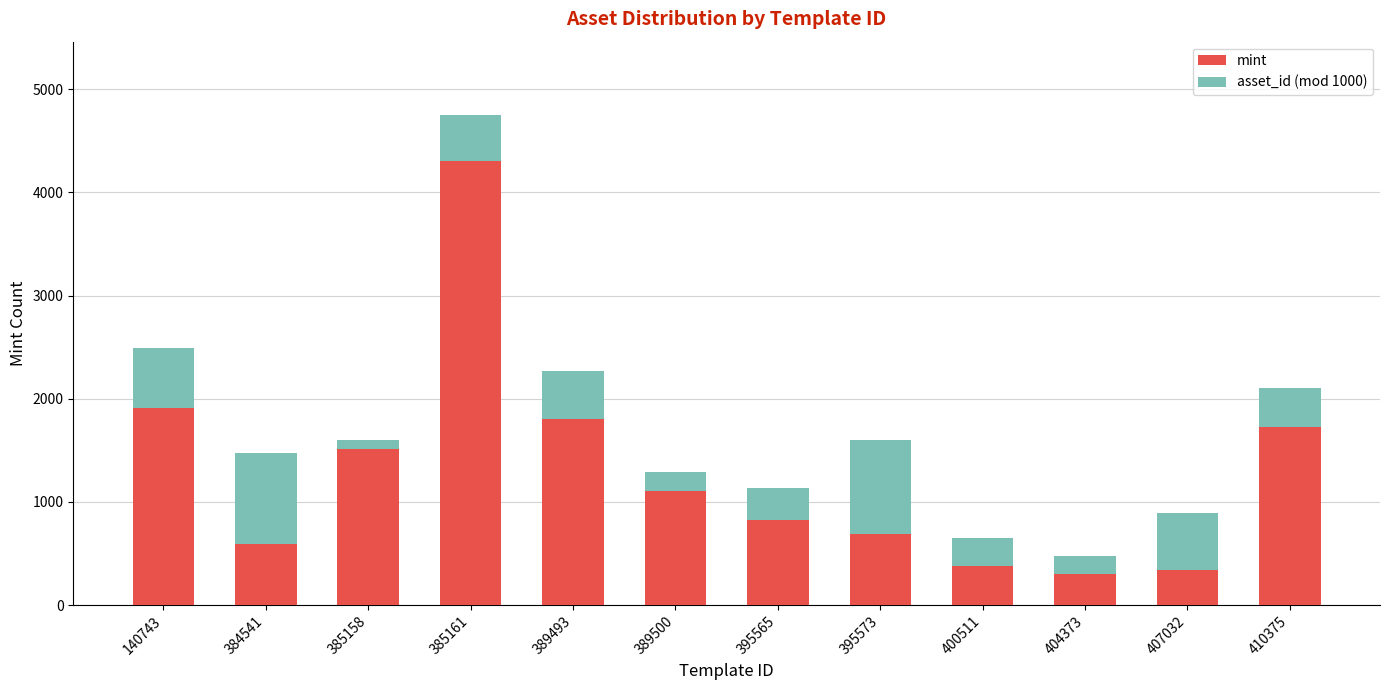

The mint series shows 490 at 395565. True or false?

False